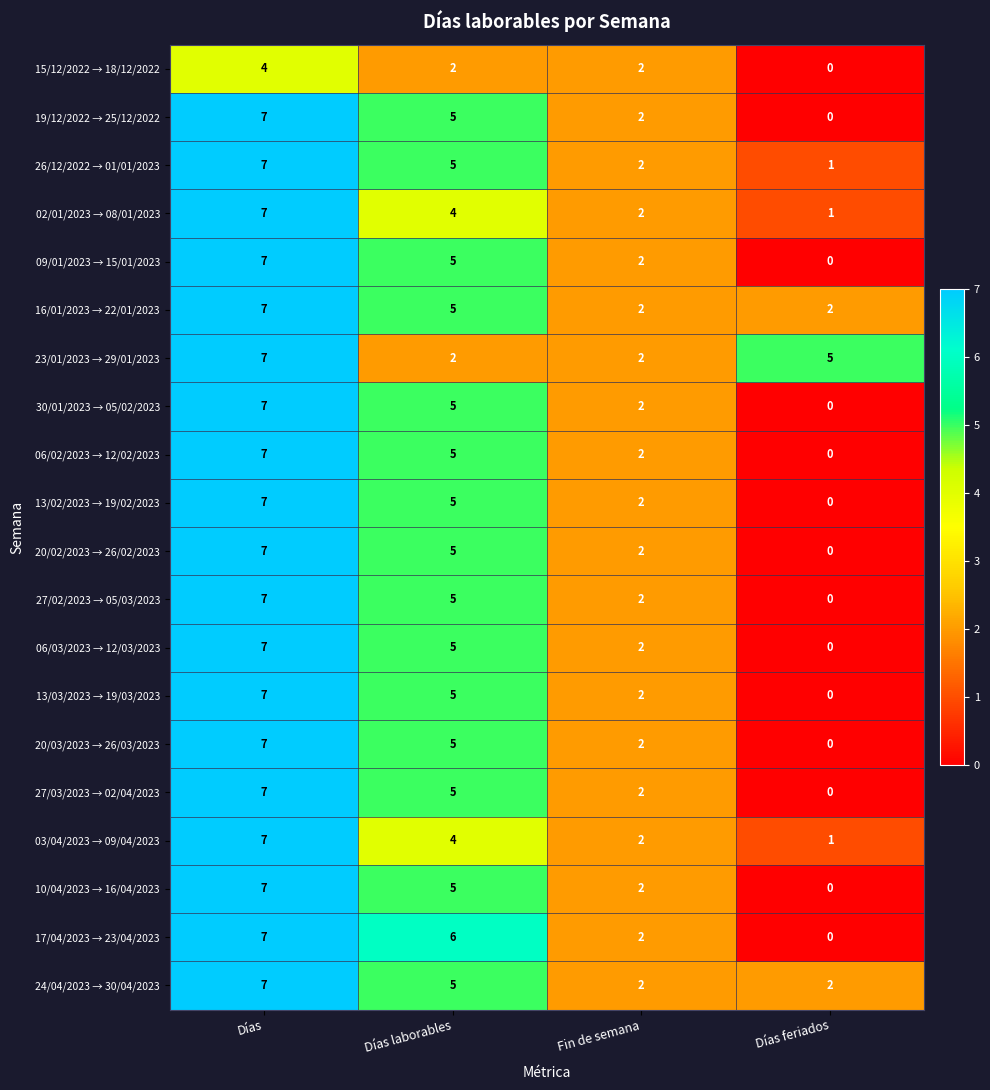

How many distinct data groups are displayed?

20